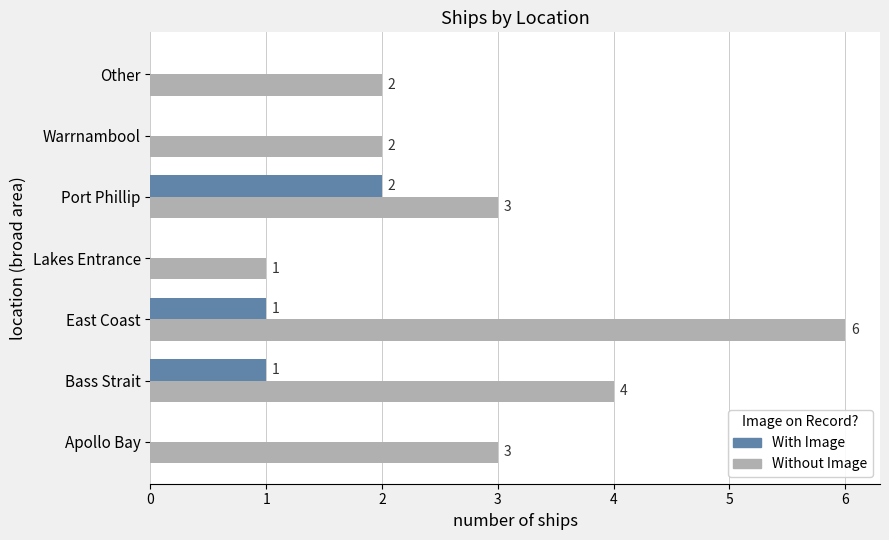

Which series changed the most between Lakes Entrance and Warrnambool?

Without Image